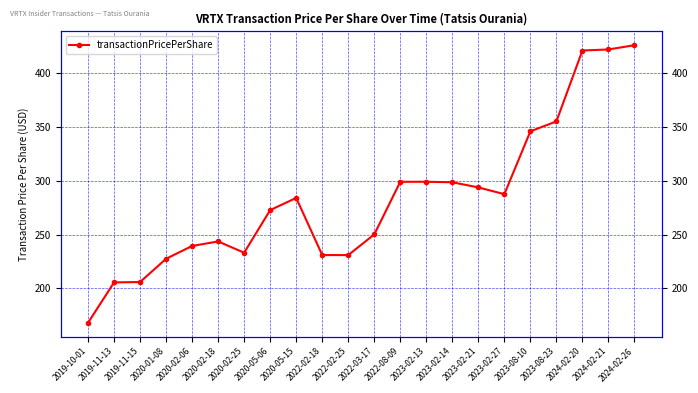

The chart shows a value of 589.5 at 2023-08-10. True or false?

False